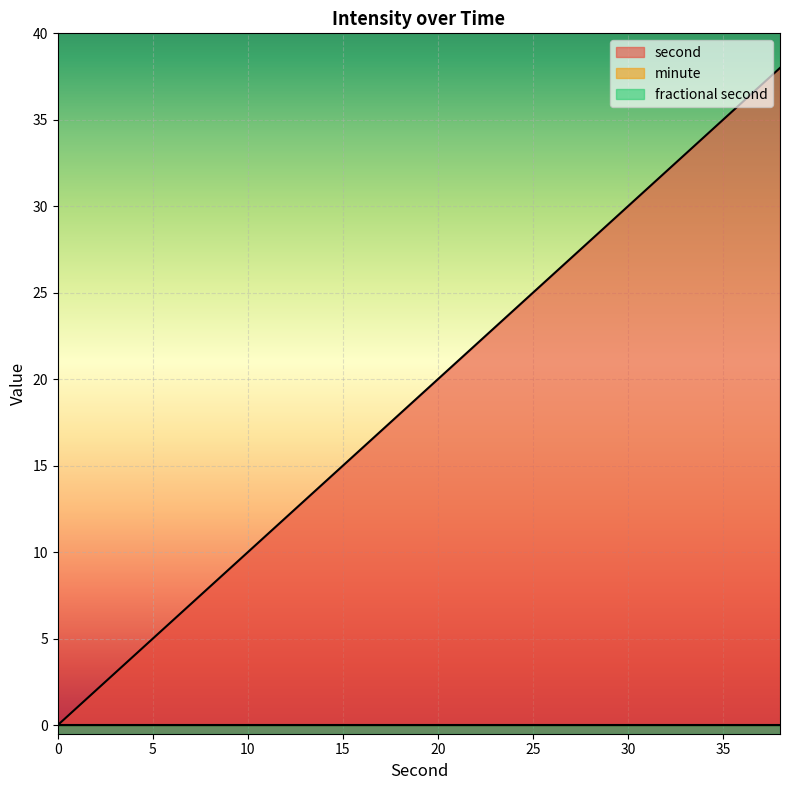

How many data points does each series have?

20